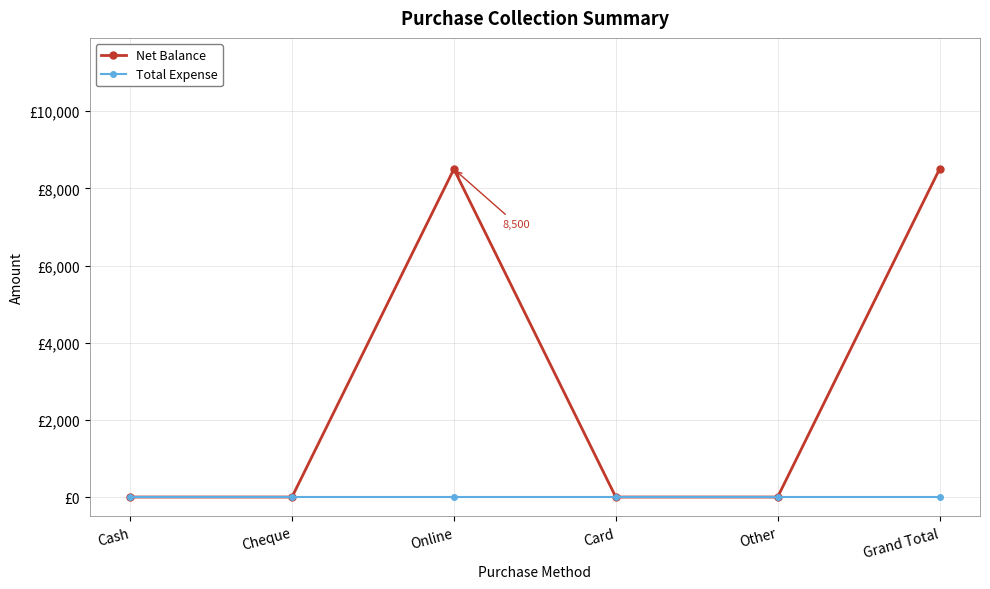

What is the label of the 2nd point from the right?

Other